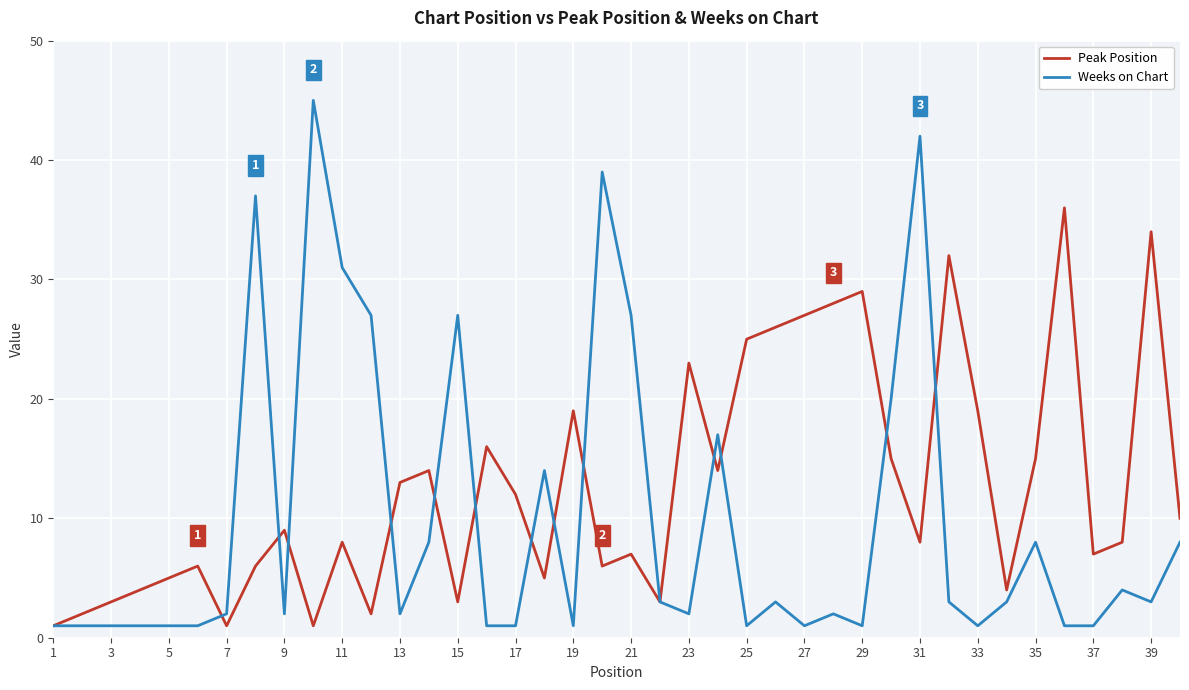

Is this an area chart (filled region under the line)?

No